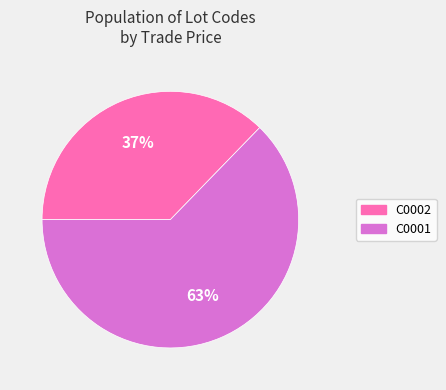

Which category accounts for the majority?

C0001